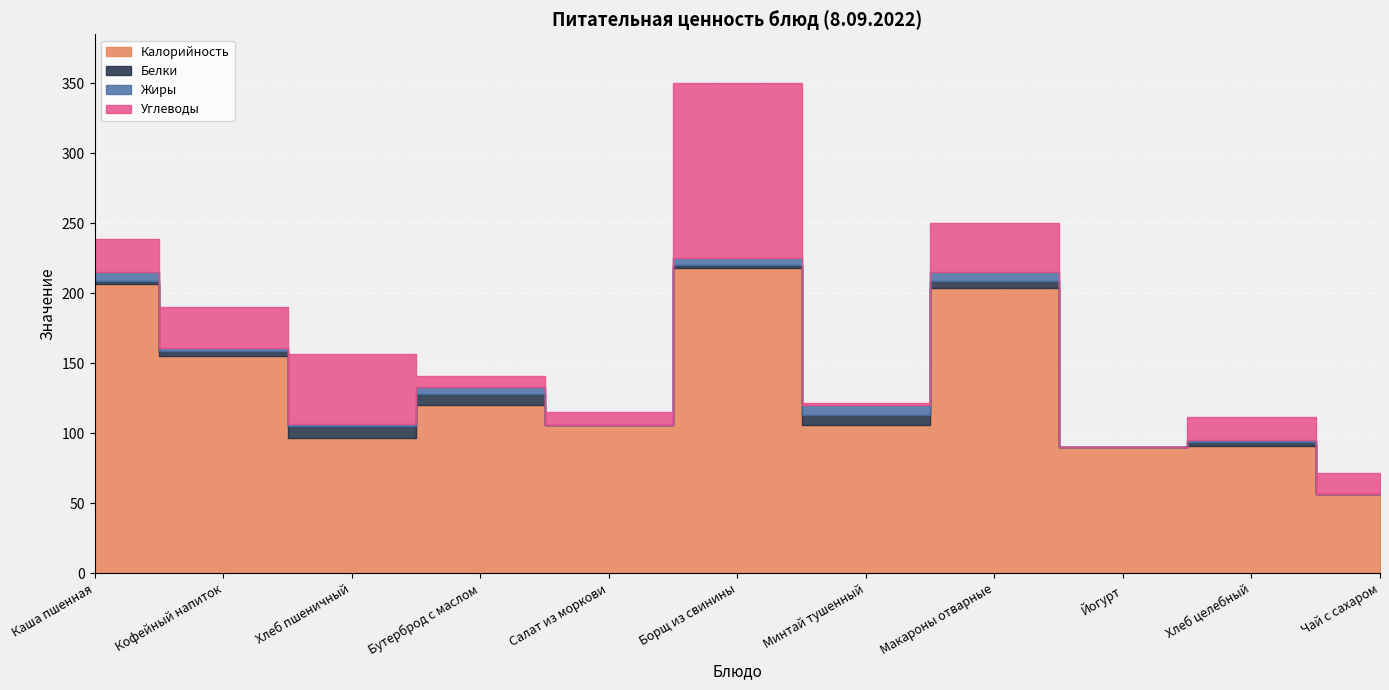

The Жиры series shows 2 at Кофейный напиток. True or false?

True